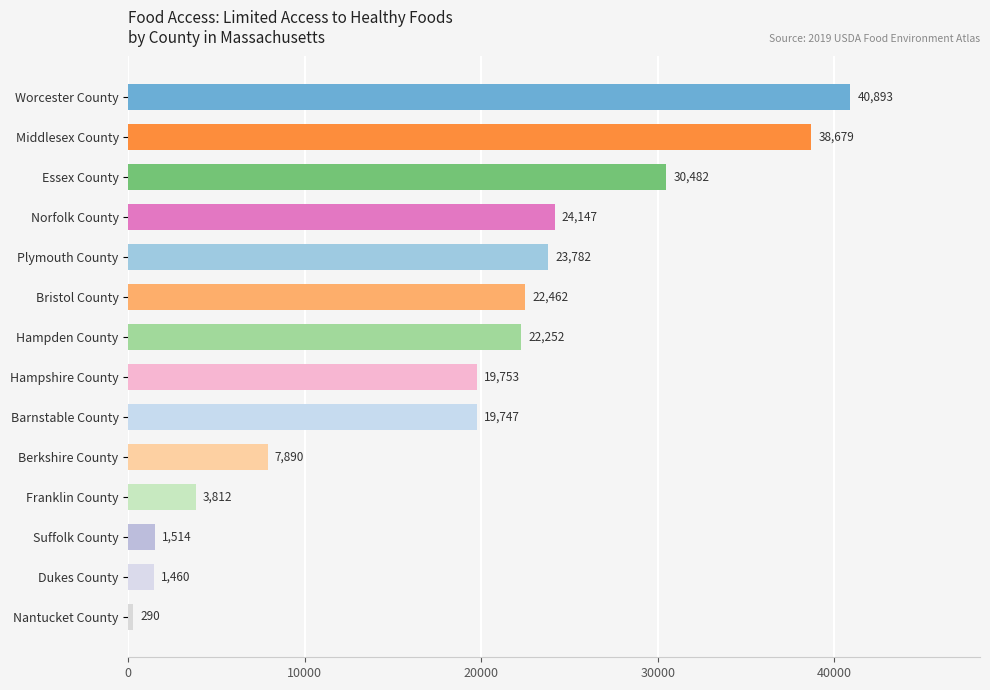

Approximately how many times larger is the value at Norfolk County compared to Dukes County?

16.5